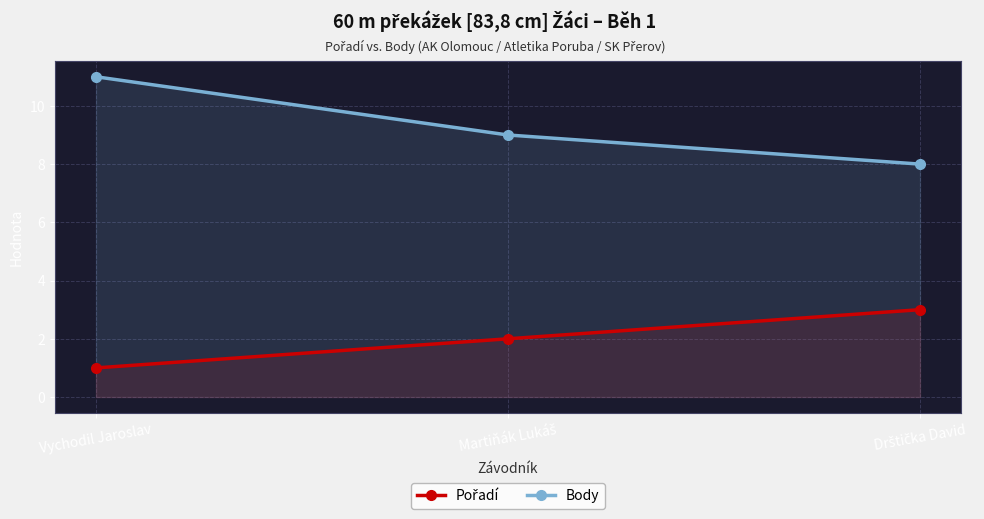

What is the sum of all Pořadí values?

6